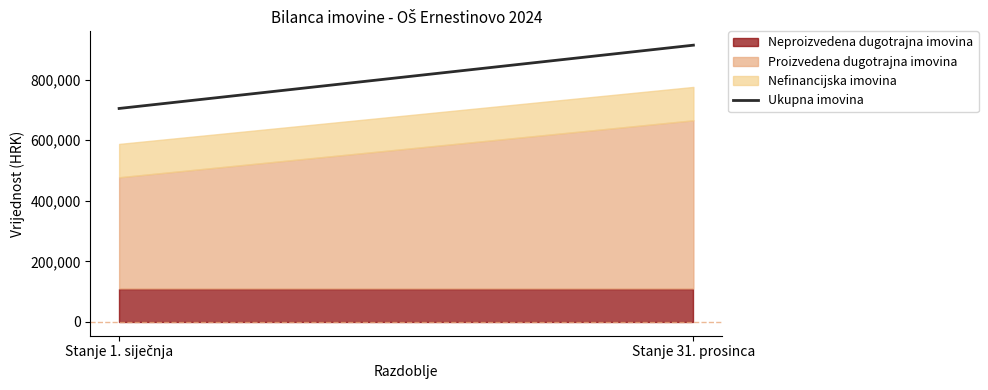

Is it true that the value at Stanje 31. prosinca is 914132.2?

True